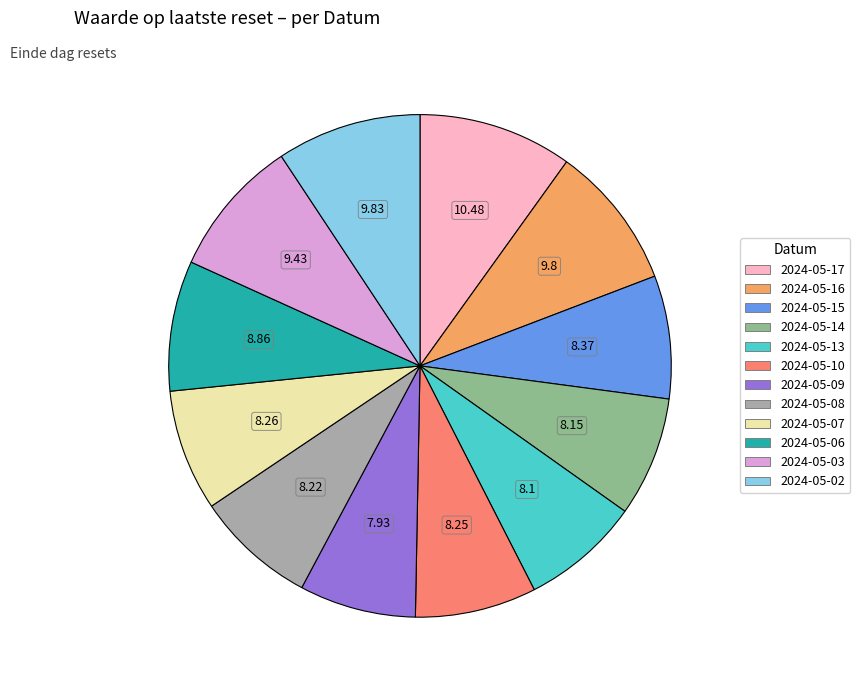

Does any single category account for the majority?

No